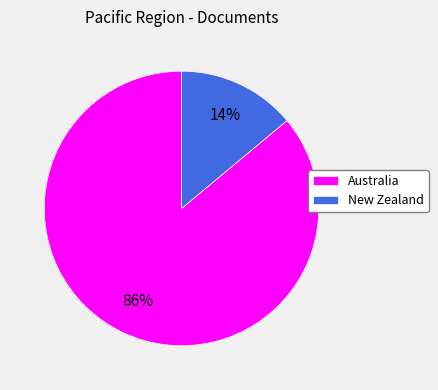

To the nearest percent, what is the difference between the Australia and New Zealand slice percentages?

72%